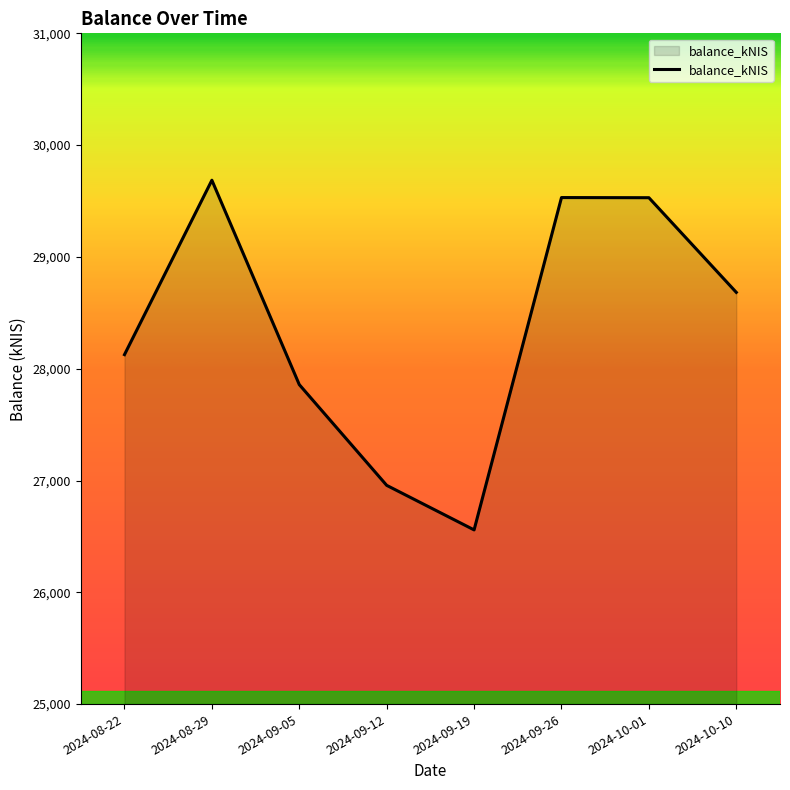

Approximately how many times larger is the value at 2024-08-29 compared to 2024-09-12?

1.1